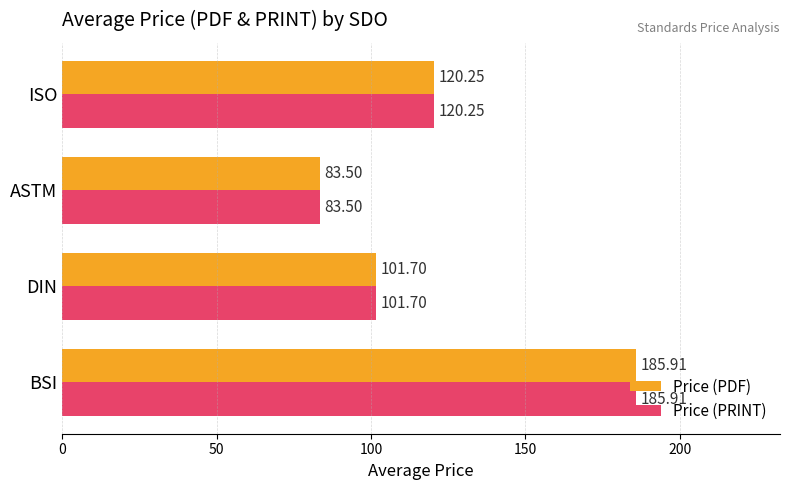

Which label corresponds to the largest value in the chart?

BSI